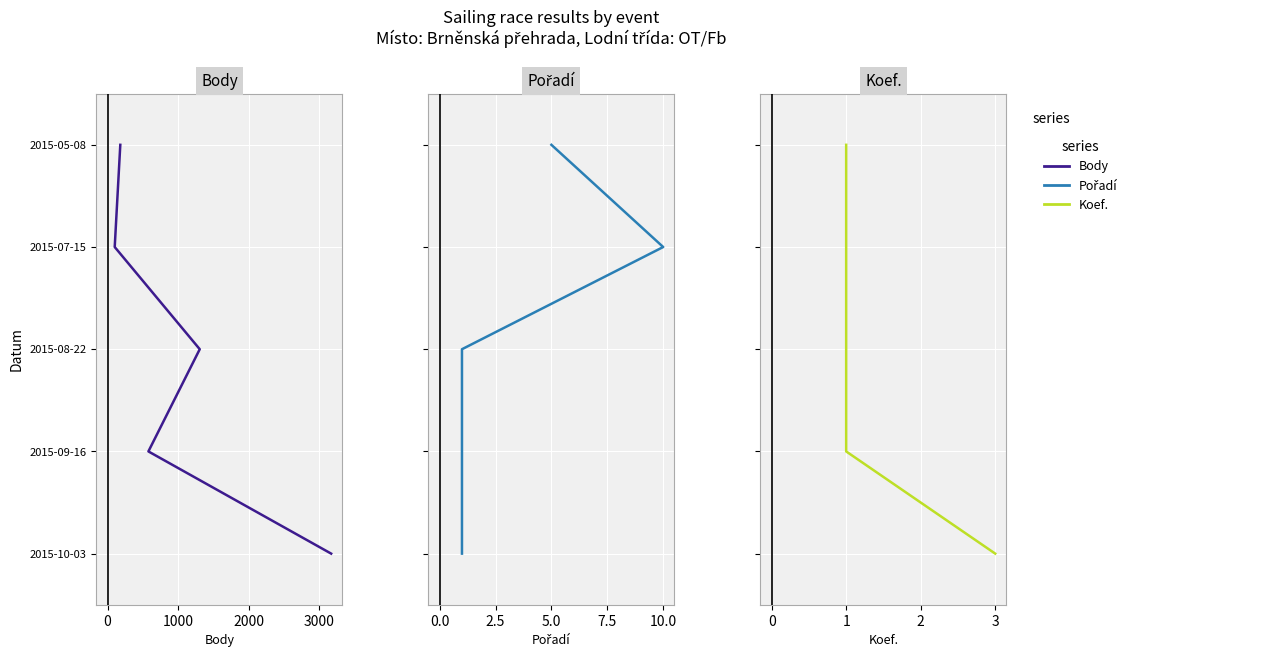

True or false: Body and Pořadí intersect in this chart.

False